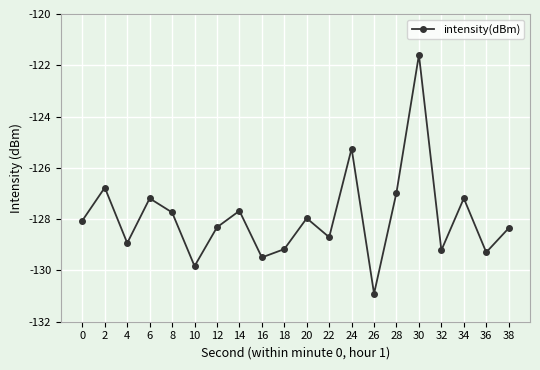

At which category does the chart reach its minimum across all series?

26